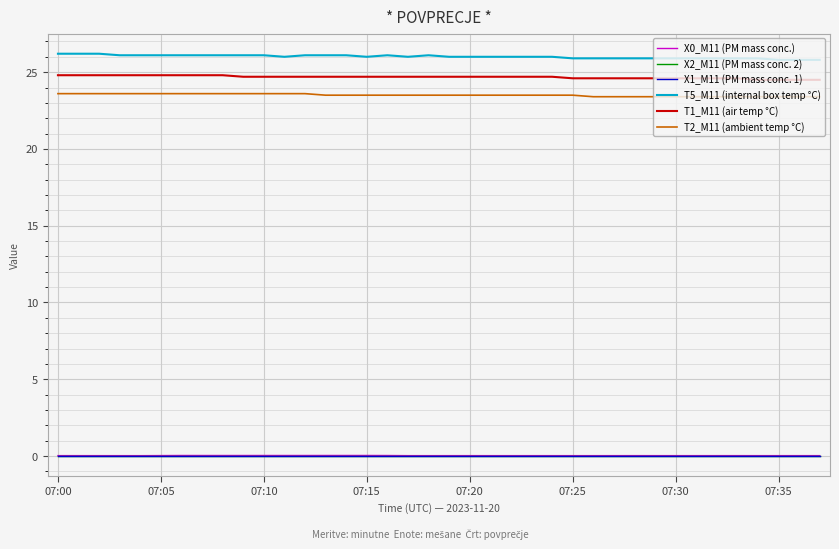

True or false: T1_M11 (air temp °C) and T5_M11 (internal box temp °C) cross at least once.

False